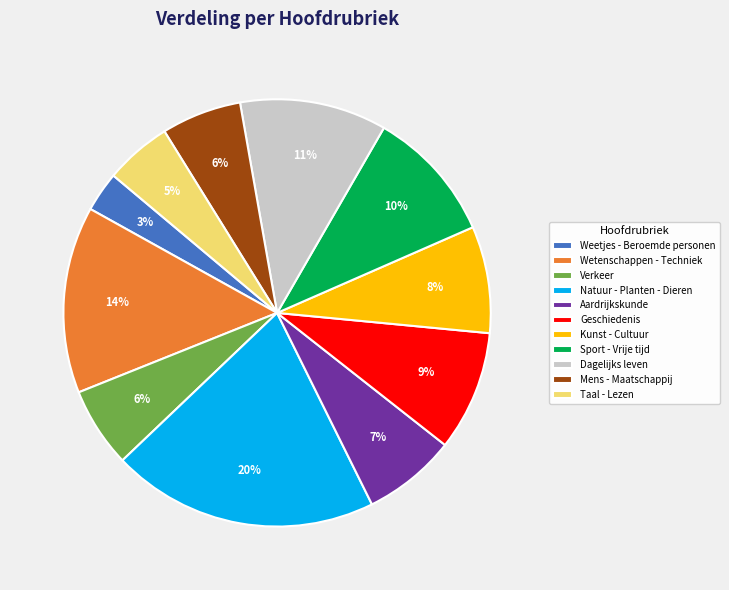

Is it true that Dagelijks leven is 11% of the pie?

True